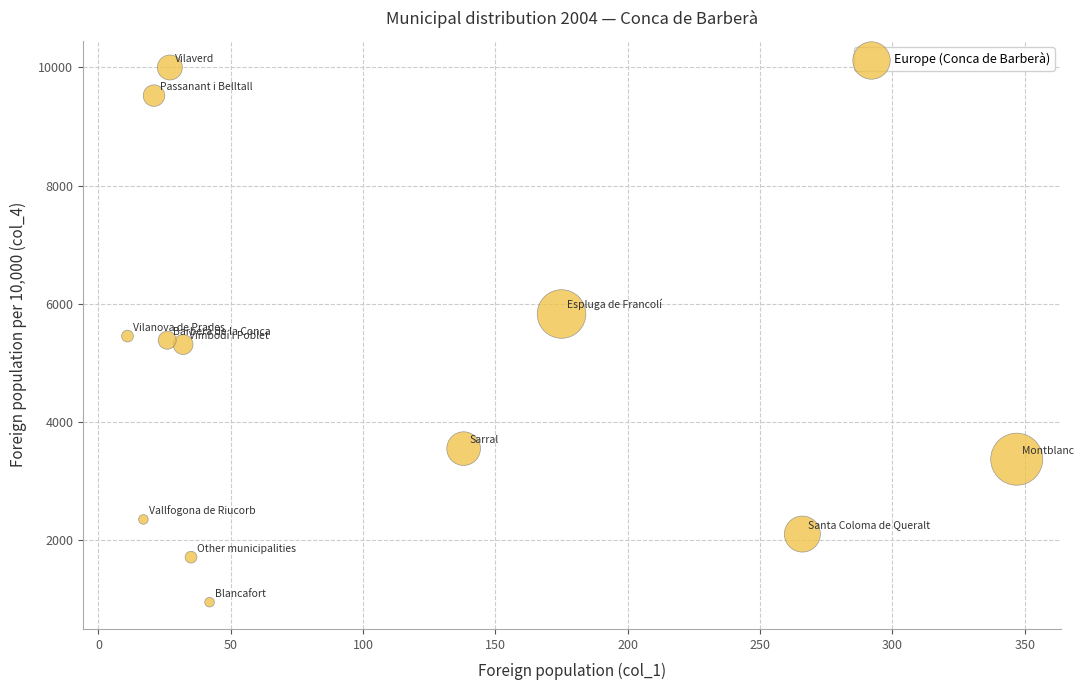

What is the average X value?

95